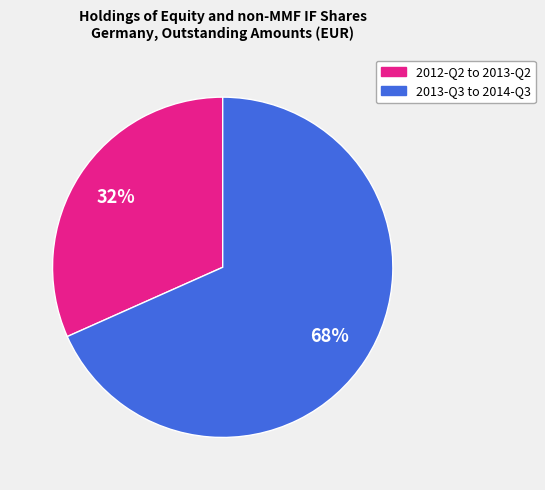

To the nearest percent, what is the average slice percentage?

50%